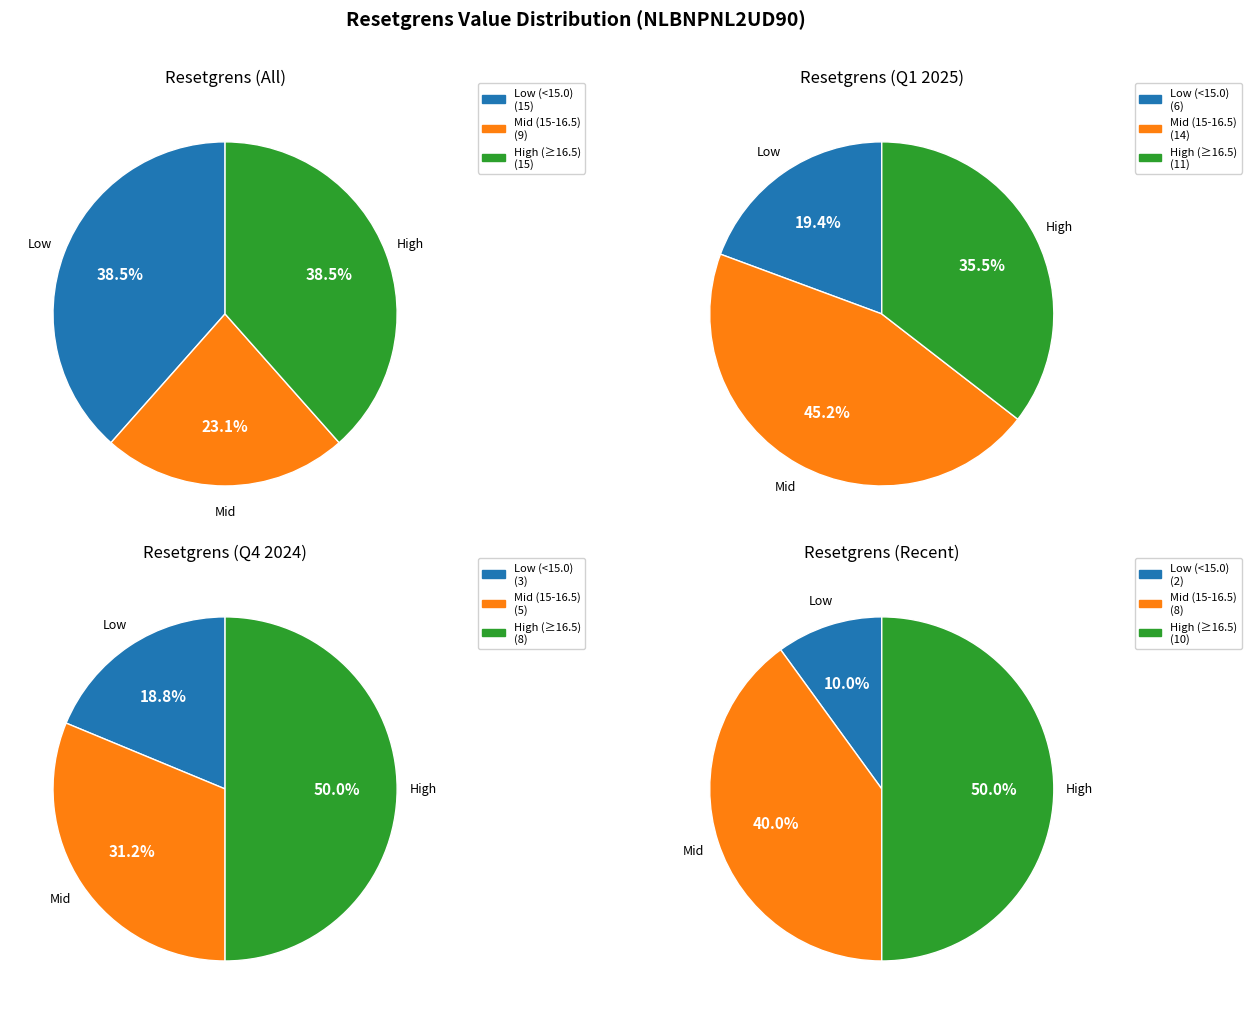

Does 24 represent more than half of the total?

No